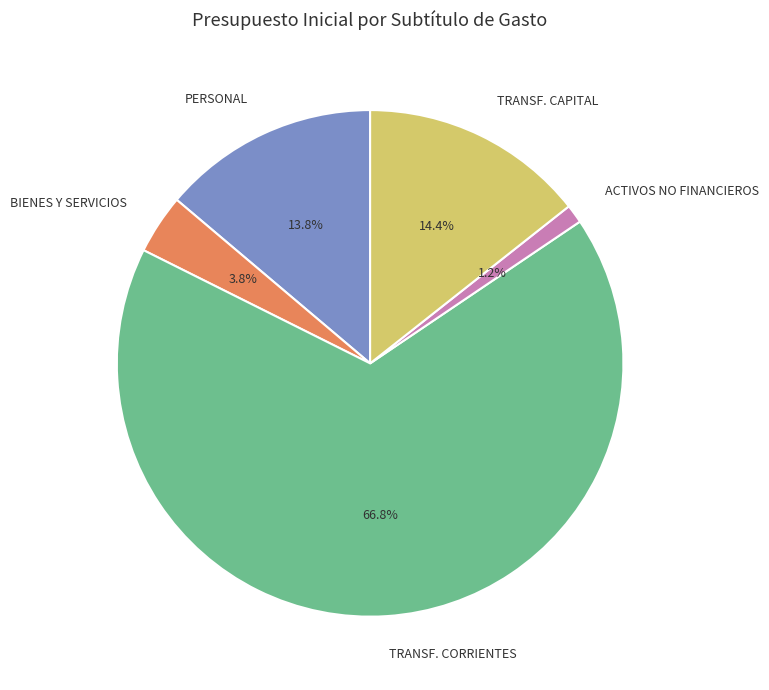

To the nearest percent, what is the difference between the largest and smallest slice percentages?

66%